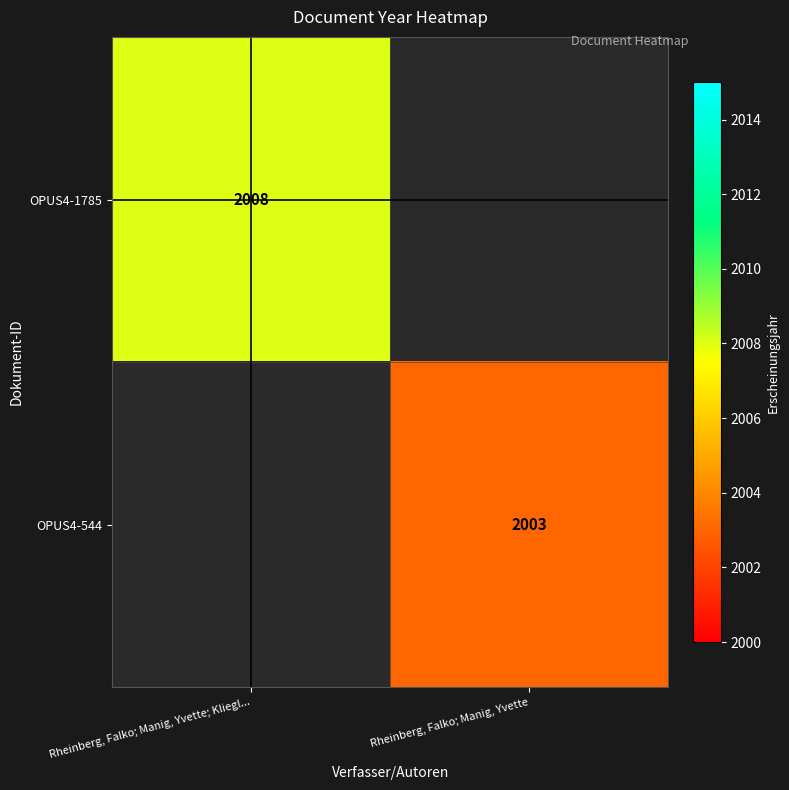

Is it true that OPUS4-1785 equals 2008 at Rheinberg, Falko; Manig, Yvette; Kliegl...?

True